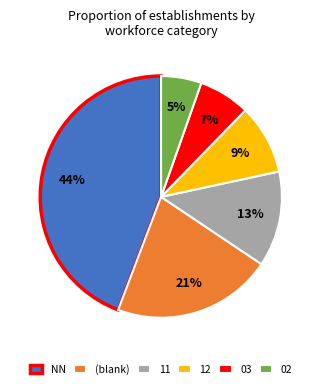

How many slices are in this pie chart?

6